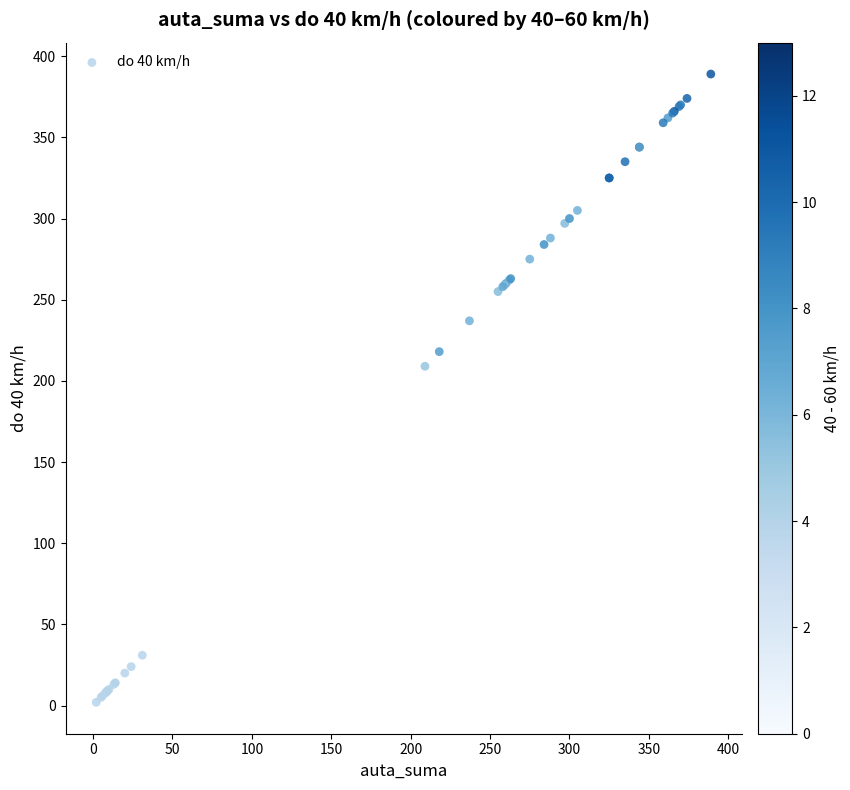

What Y value in the scatter plot is closest to 195?

209